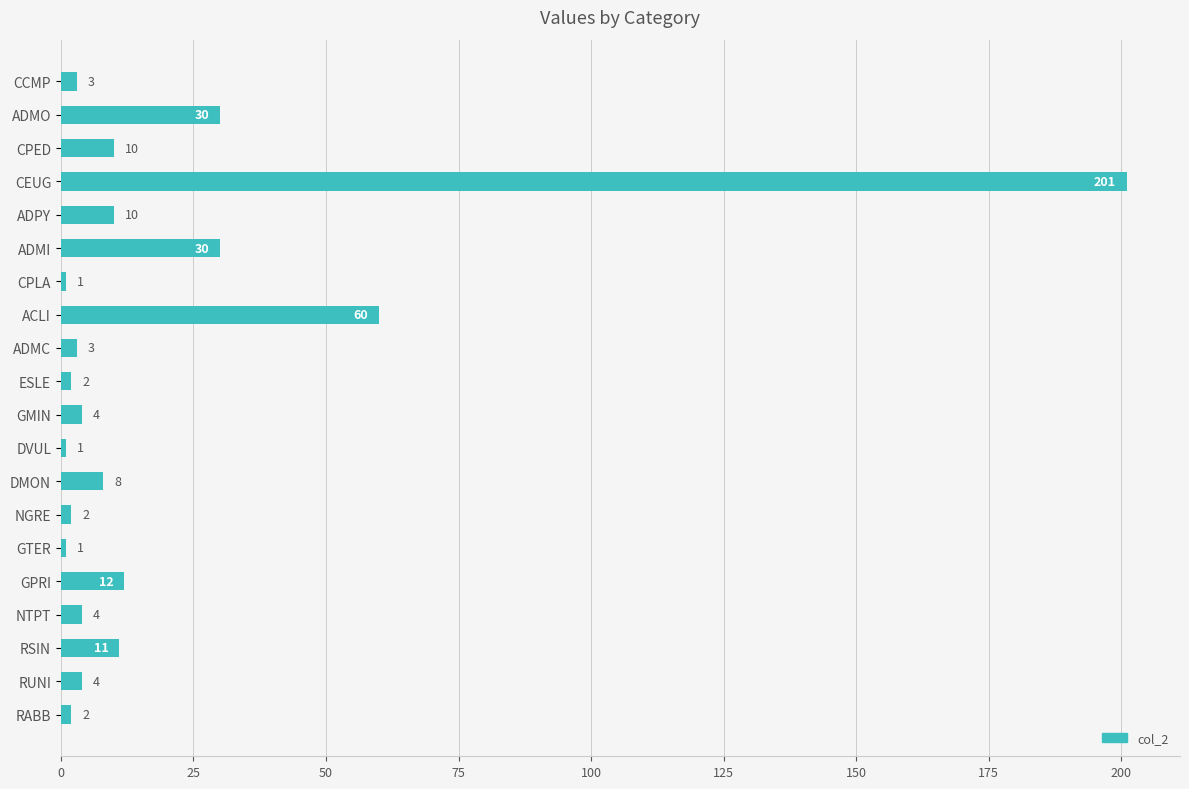

What is the maximum value shown in the chart?

201